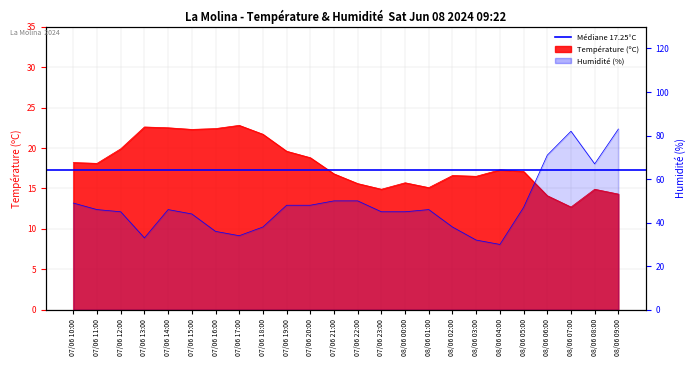

The value of Humidité (%) at 08/06 09:00 is 83.0. True or false?

True